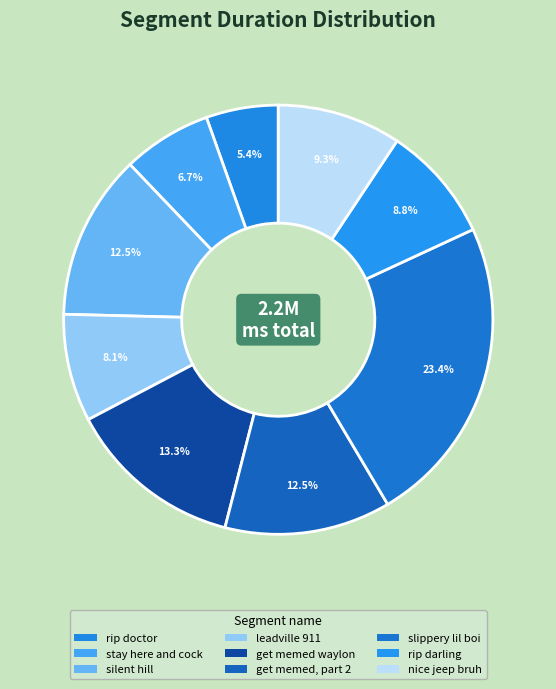

Count the number of slices in the pie.

9